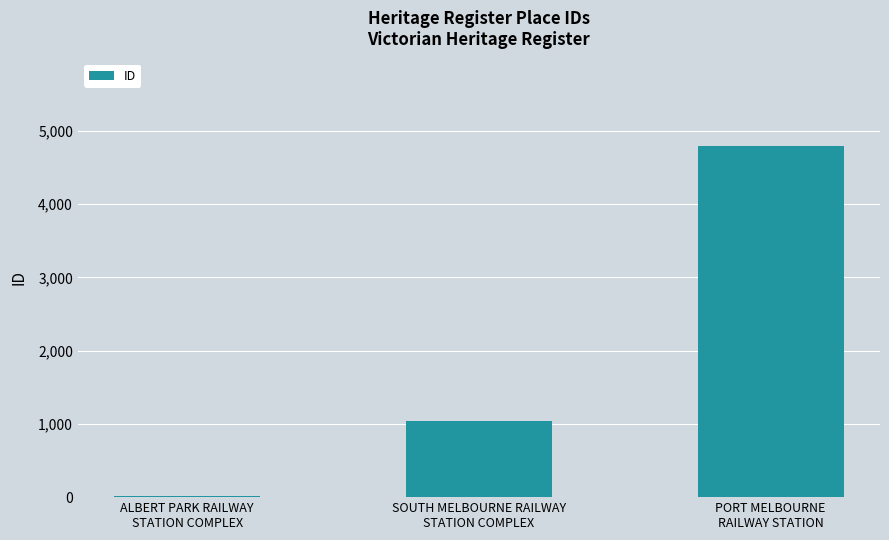

Between ALBERT PARK RAILWAY
STATION COMPLEX and PORT MELBOURNE
RAILWAY STATION, which is larger?

PORT MELBOURNE
RAILWAY STATION